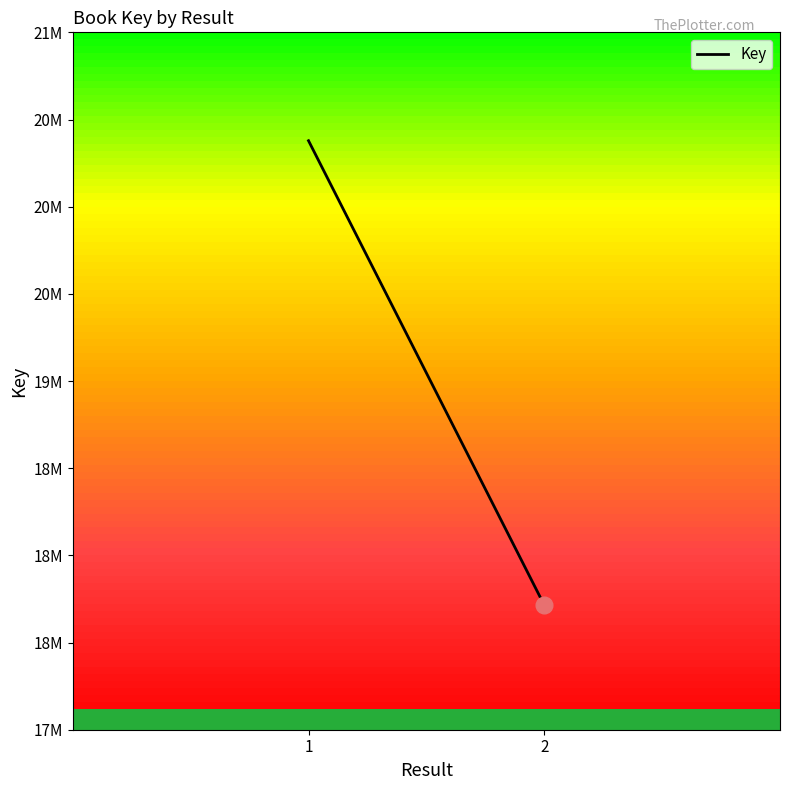

What is the value of the 1st point from the left?

20378385